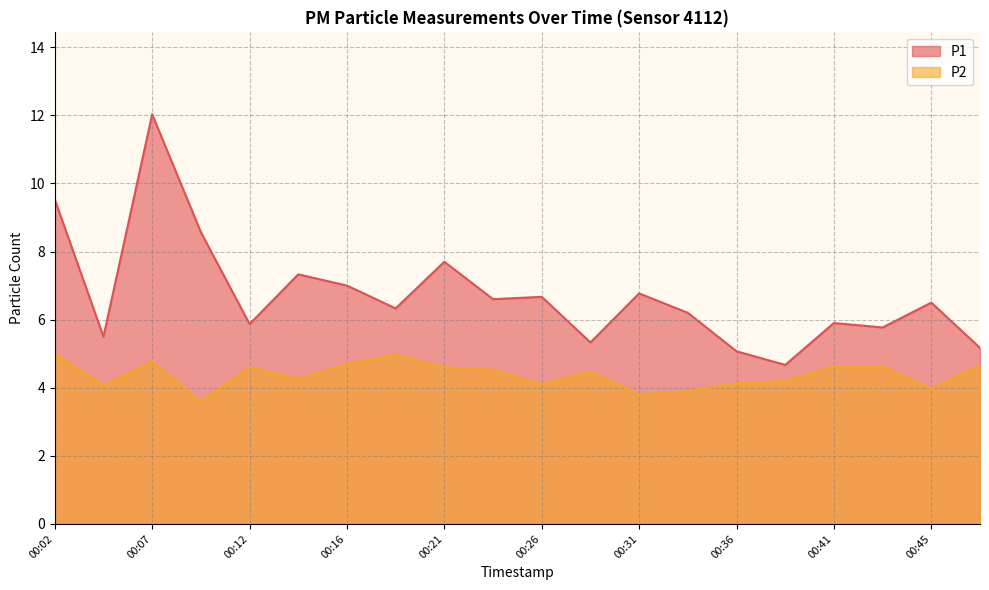

In P2, how many points are lower than both neighbors (excluding endpoints)?

6